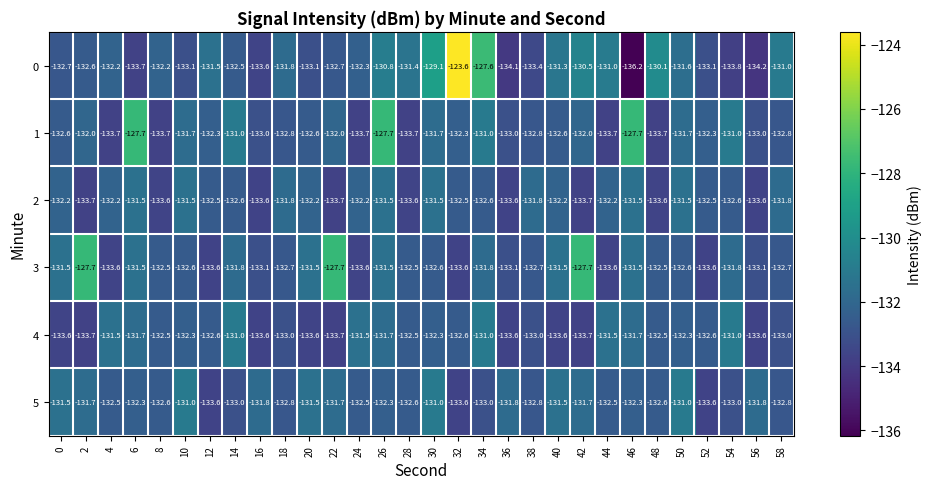

How many data points does each series have?

30